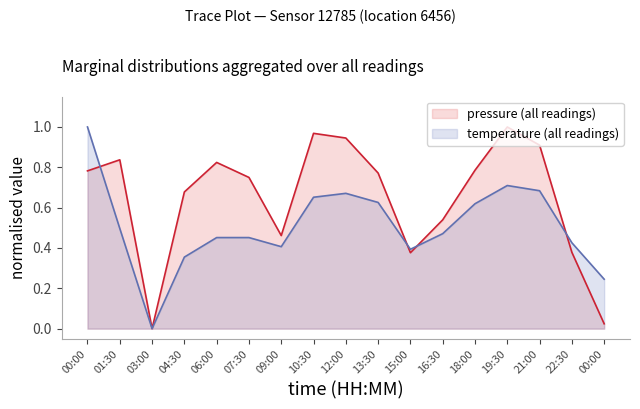

Reading right to left, extract all data points from this chart.

pressure: 0.0	0.4	0.9	1.0	0.8	0.5	0.4	0.8	0.9	1.0	0.5	0.7	0.8	0.7	0.0	0.8	0.8
temperature: 0.2	0.4	0.7	0.7	0.6	0.5	0.4	0.6	0.7	0.7	0.4	0.5	0.5	0.4	0.0	0.5	1.0